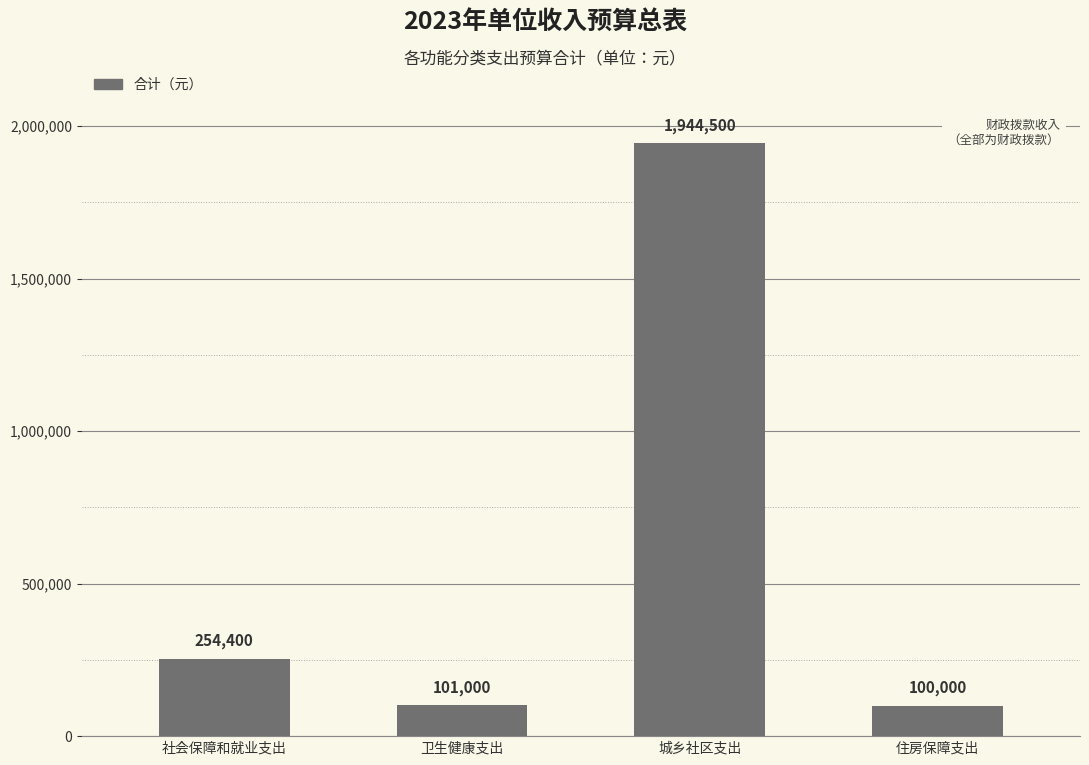

What is the average value?

599975